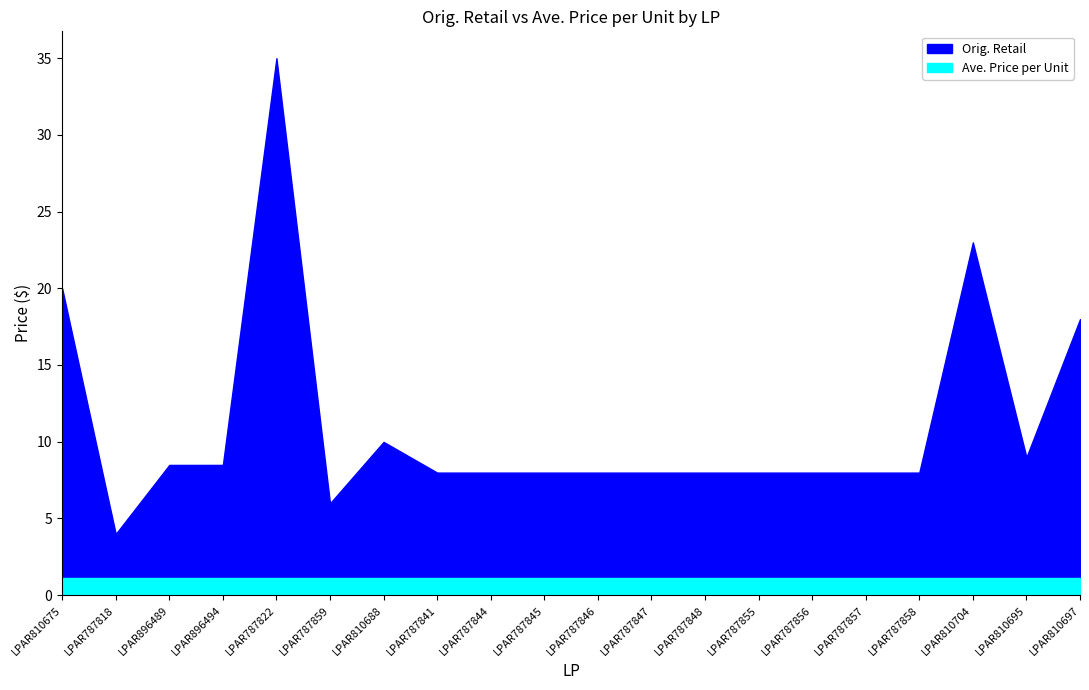

What is the label of the 7th point from the left?

LPAR810688